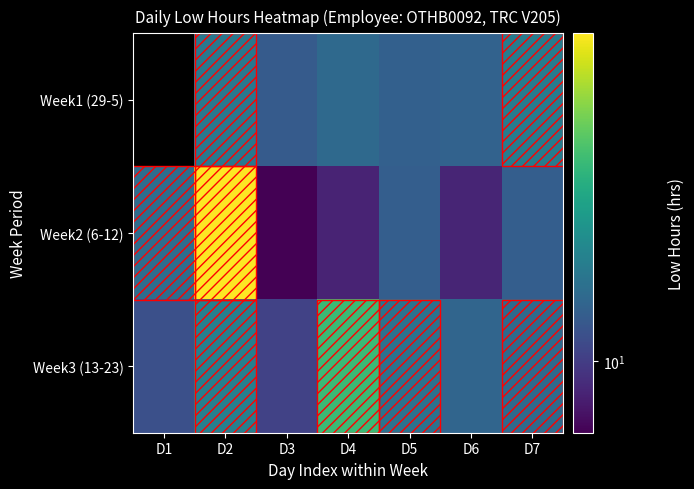

What is the spread (max minus min) of values at D5?

0.5